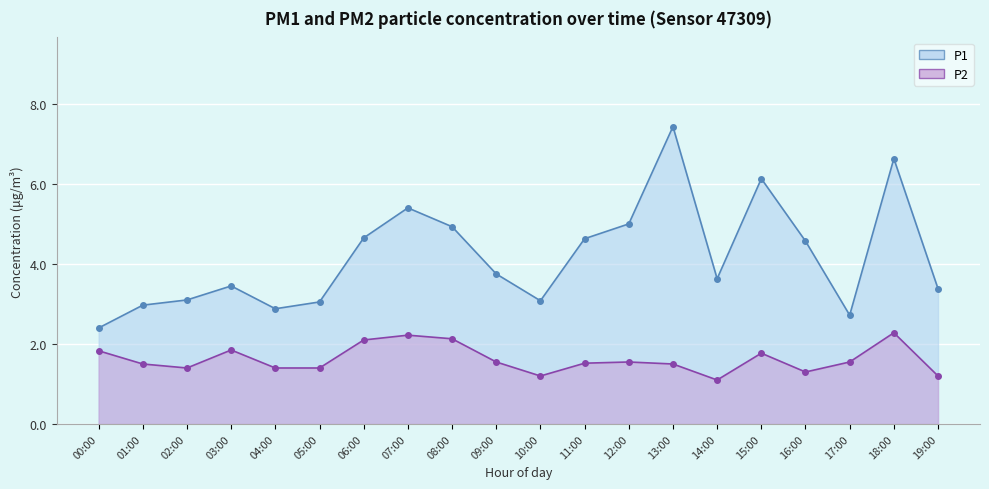

At how many categories does at least one series exceed 3?

16